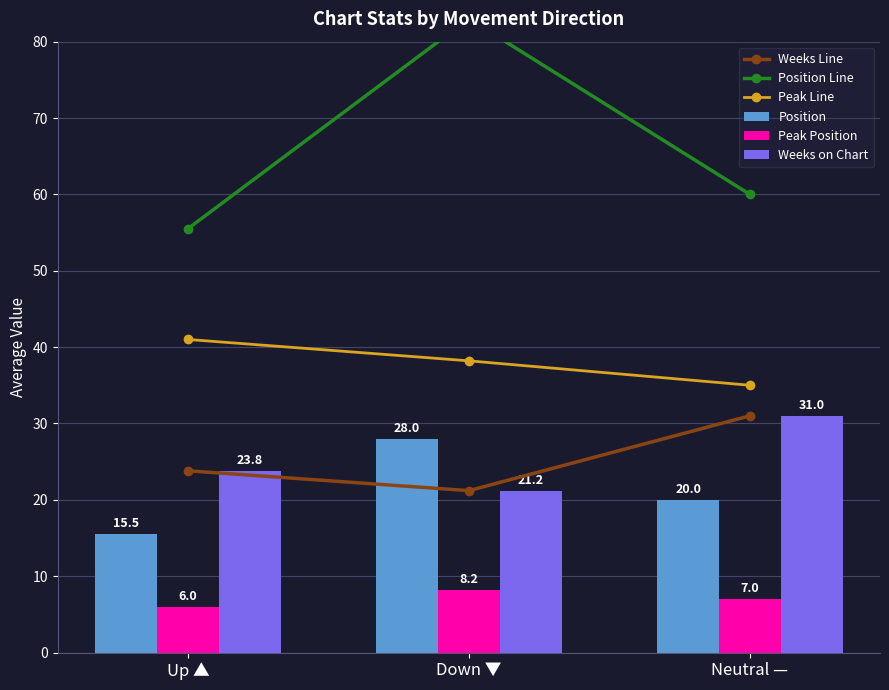

At which category does the chart reach its peak across all series?

Down ▼